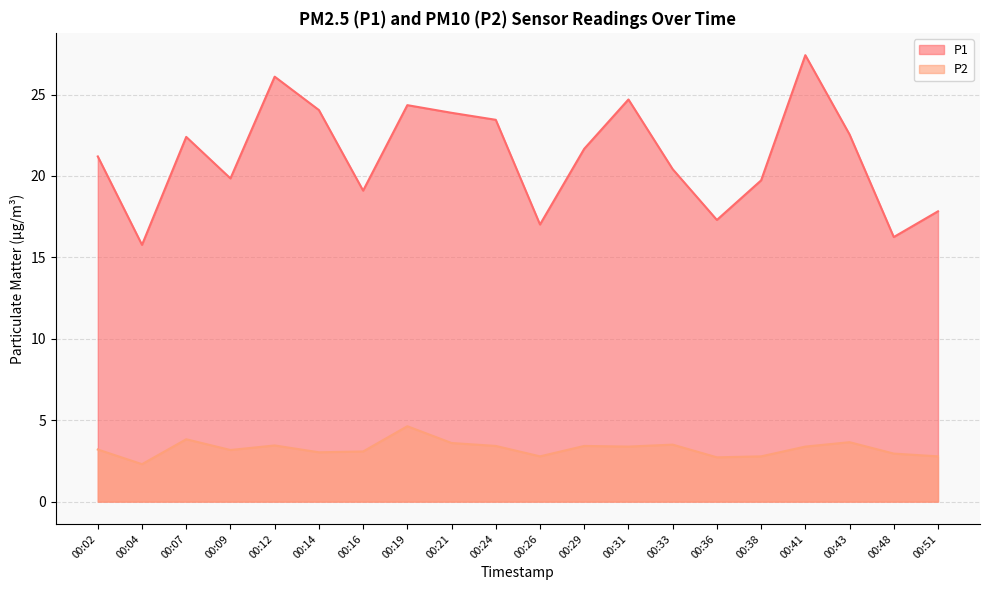

What is the minimum value shown in the chart?

2.3